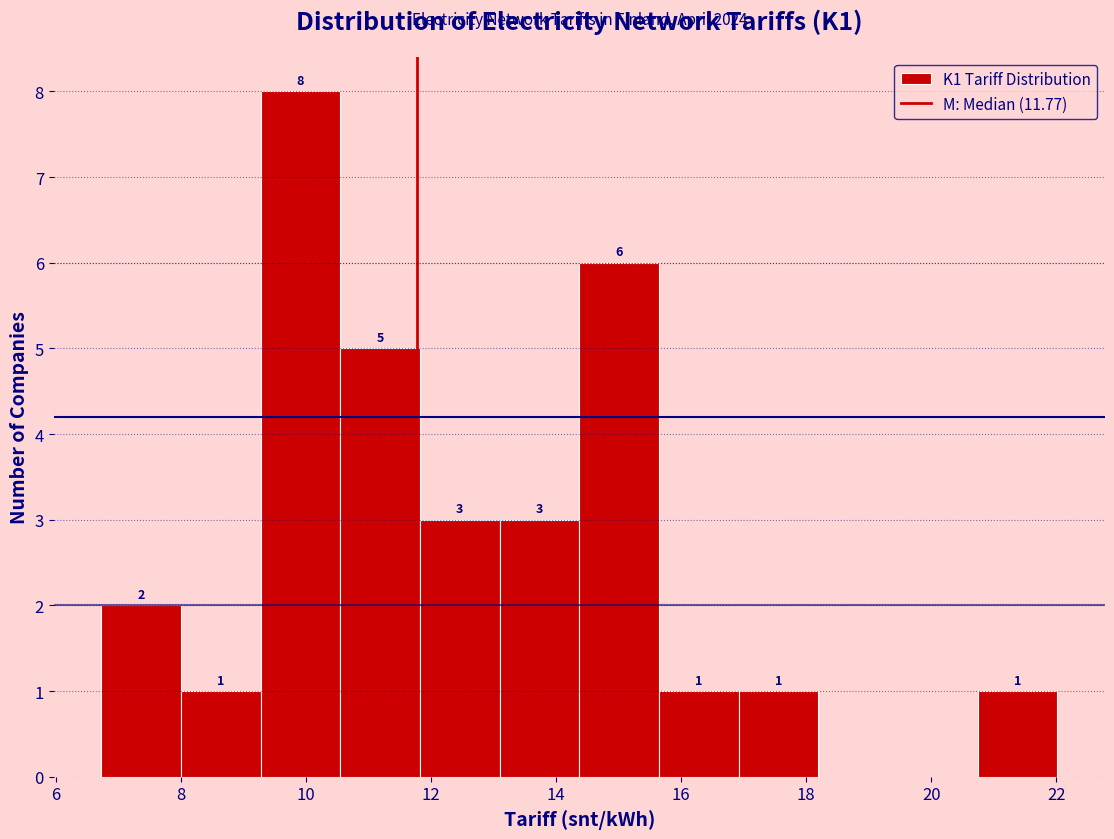

Over which range of the x-axis is the bar tallest?

9.2 to 10.6